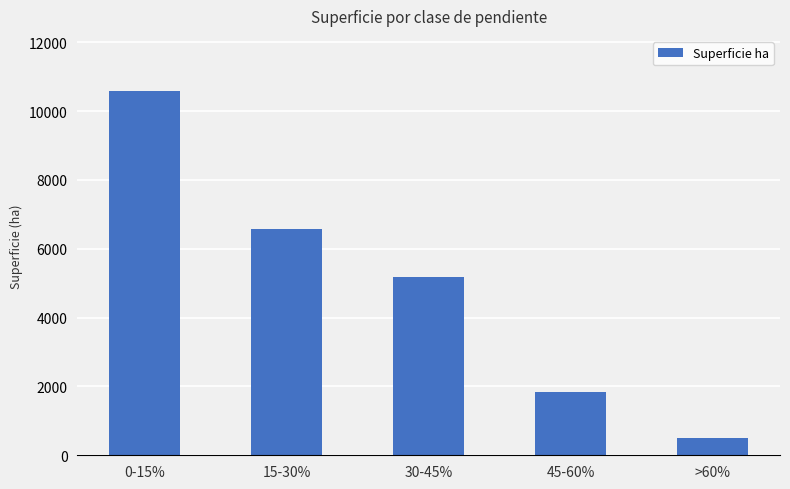

Reading left to right, list all the values displayed in this chart.

10598.1	6582.0	5170.0	1827.1	493.5